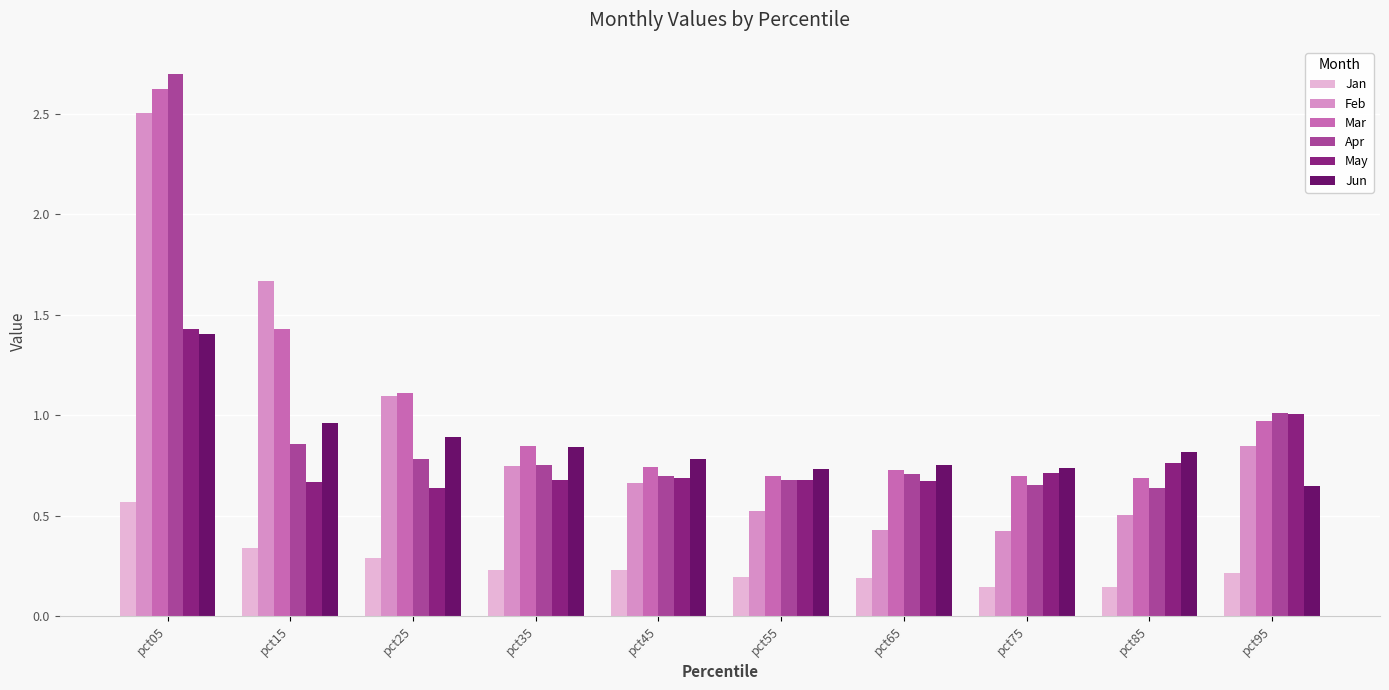

How many distinct data groups are displayed?

6